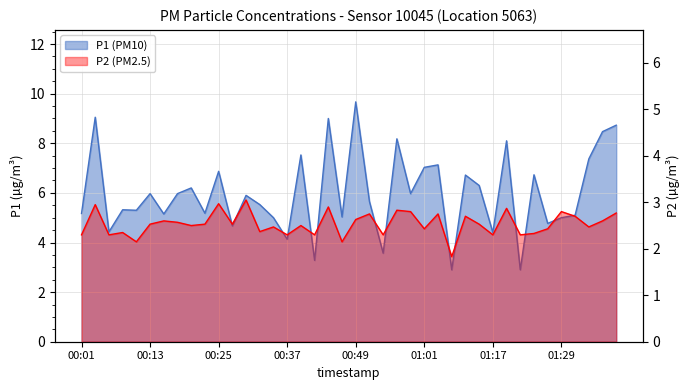

What is the label of the 5th point from the left?

00:10